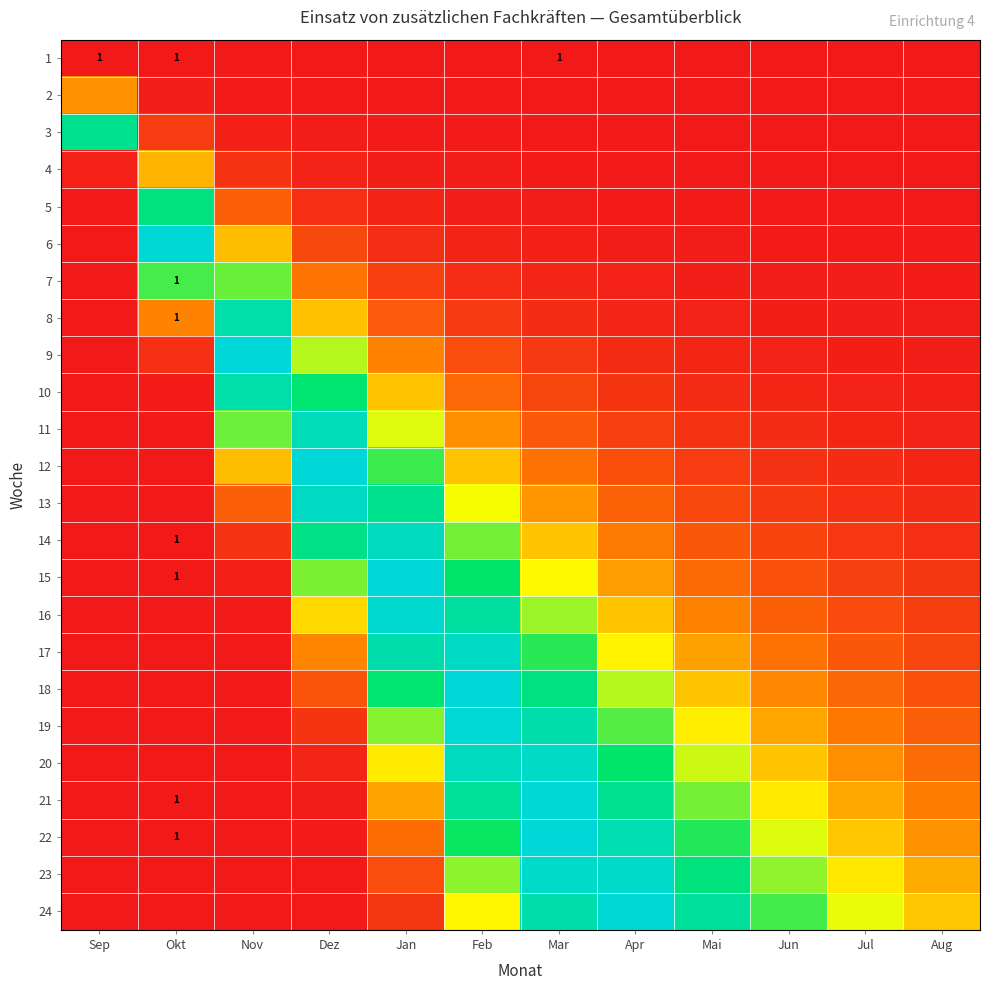

Is the value of 12 at Mai greater than the value of 11 at Apr?

No